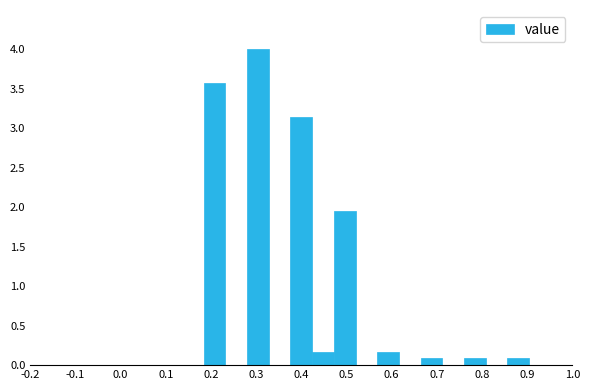

What is the height of the bar covering 0.472 to 0.520 on the x-axis? Neither the bar edges nor the heights are printed on the chart, so give them approximately, as read against the axes.

1.95